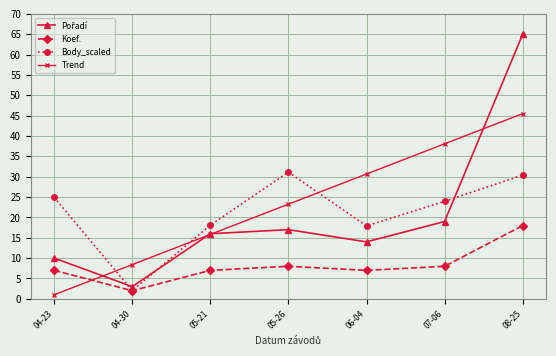

At how many categories does at least one series exceed 62?

1